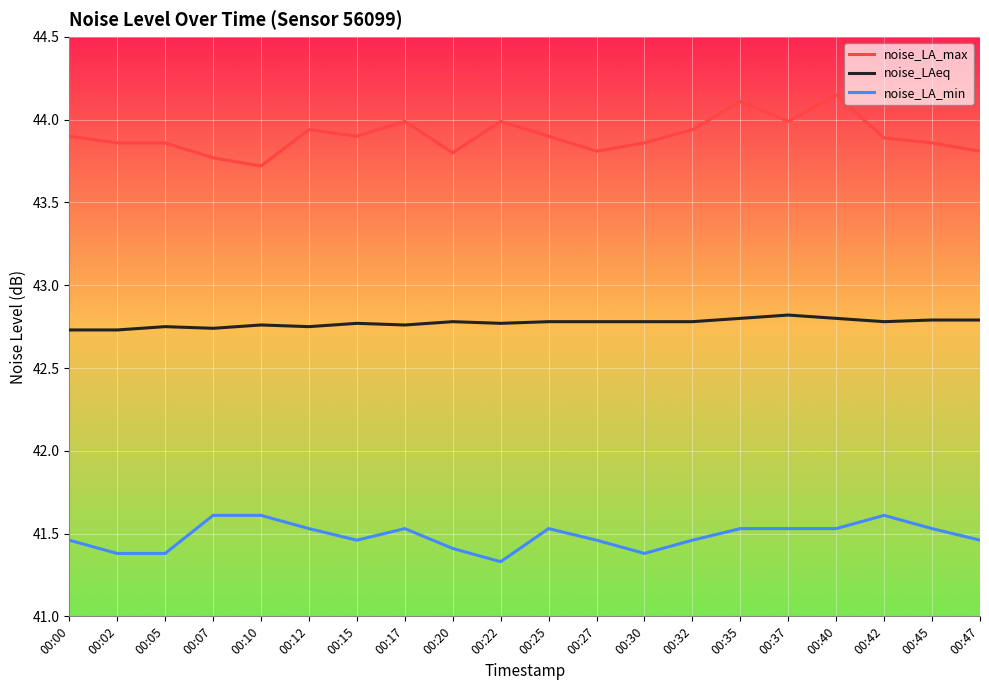

Which series has the widest spread of values?

noise_LA_max